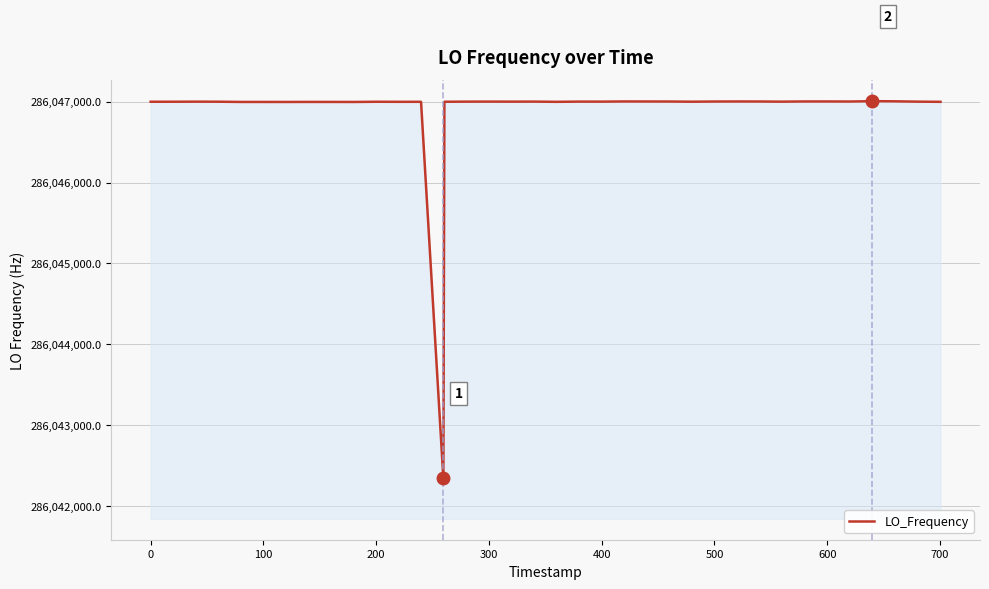

What is the minimum value shown in the chart?

286042339.7